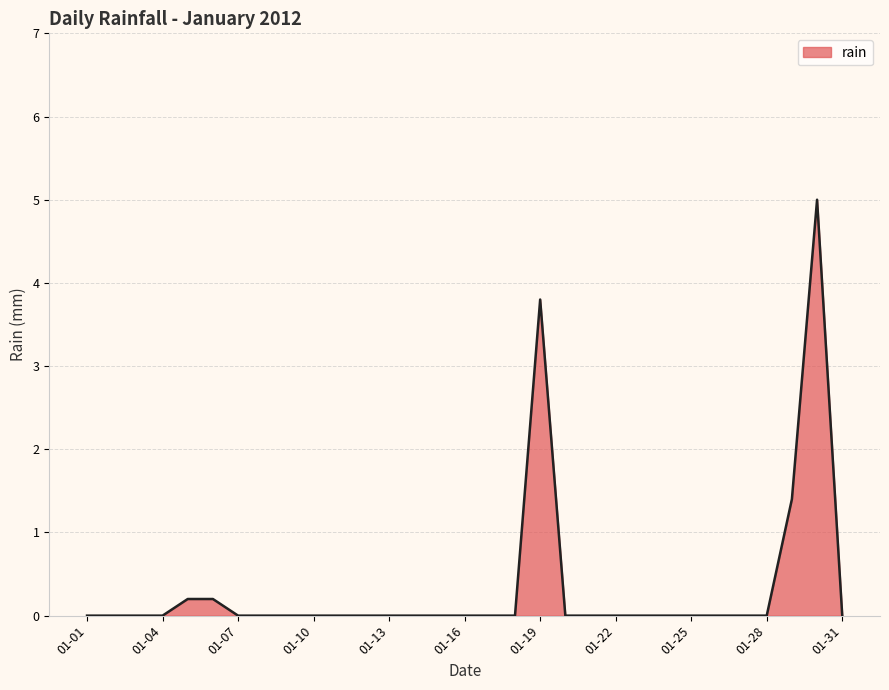

What is the difference between the maximum and minimum values?

5.0